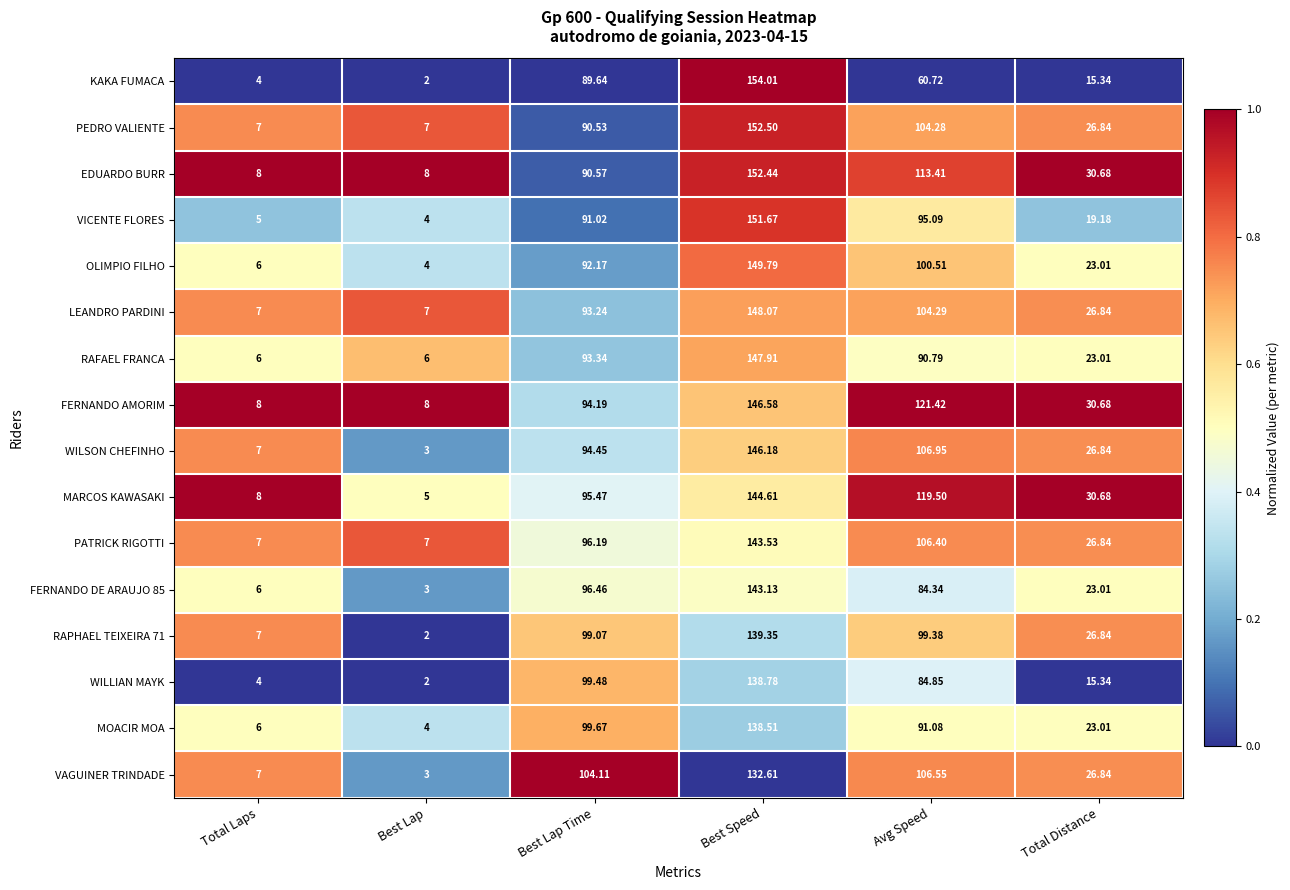

List the series in order of their peak value, lowest first.

VAGUINER TRINDADE, MOACIR MOA, WILLIAN MAYK, RAPHAEL TEIXEIRA 71, FERNANDO DE ARAUJO 85, PATRICK RIGOTTI, MARCOS KAWASAKI, WILSON CHEFINHO, FERNANDO AMORIM, RAFAEL FRANCA, LEANDRO PARDINI, OLIMPIO FILHO, VICENTE FLORES, EDUARDO BURR, PEDRO VALIENTE, KAKA FUMACA